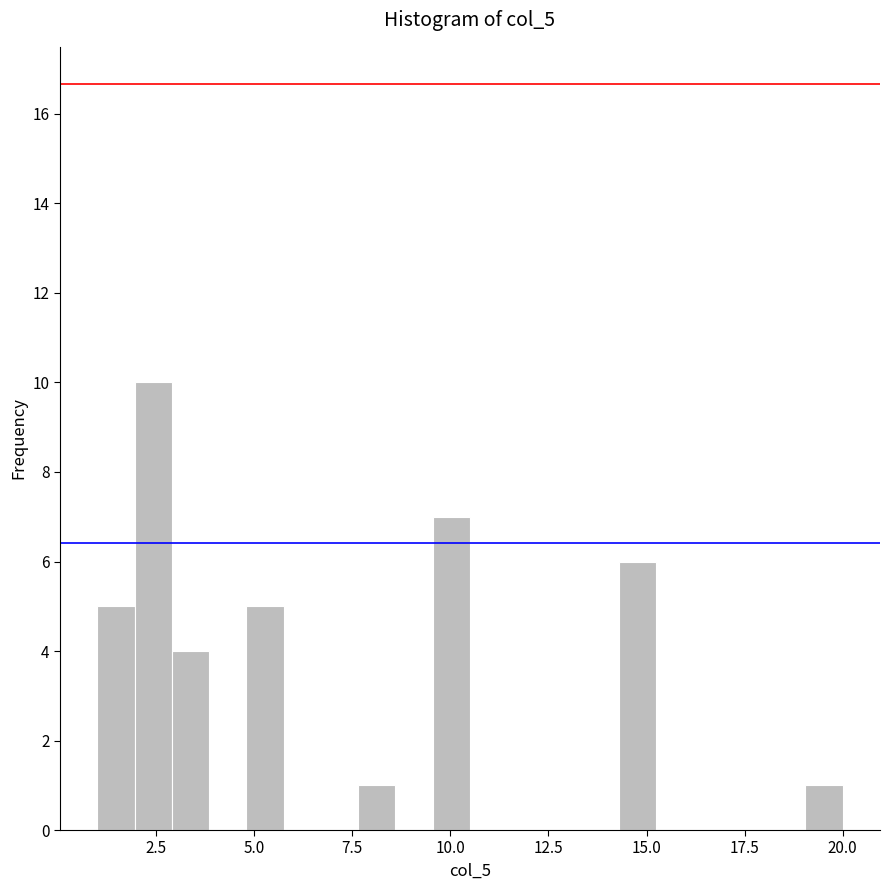

Around what value on the x-axis is the tallest bar? Give the approximate position of its centre, as read against the axis.

2.5